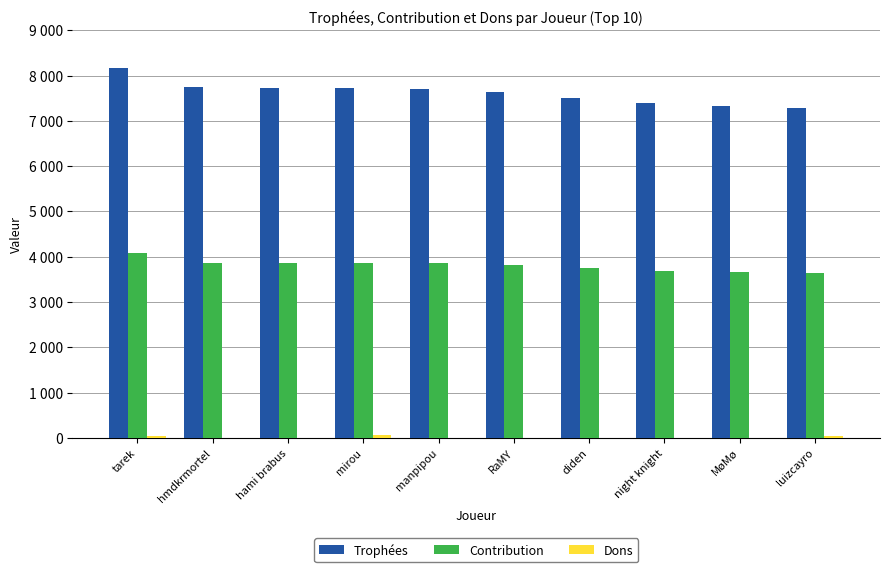

At which category is the sum across all series the highest?

tarek